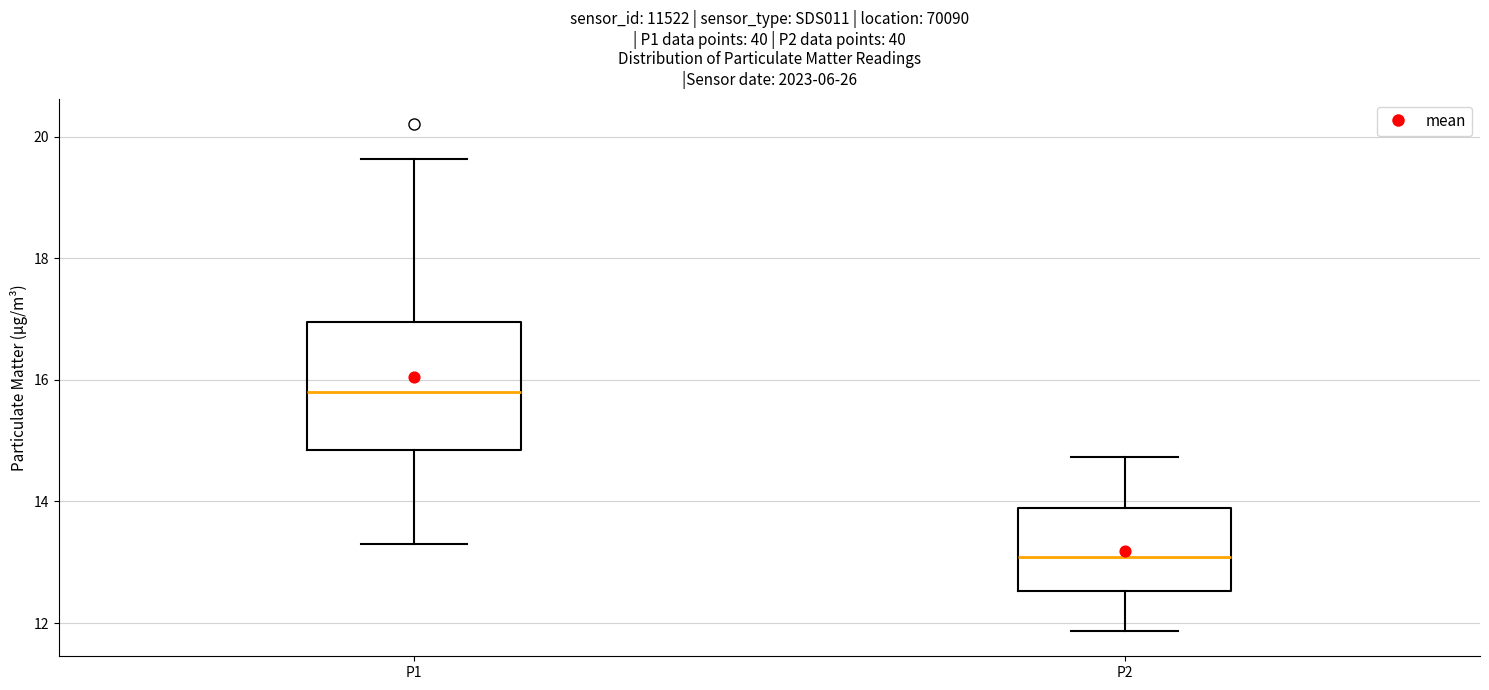

Reading left to right, transcribe this box plot: for each box, give where its median line is, the range the box spans, and where its two whiskers end, as read against the y-axis. The values are not printed on the chart, so give them approximately, as read against the axis.

P1: median 15.8, box 14.8 to 17.0, whiskers 13.4 to 19.6
P2: median 13.0, box 12.6 to 13.8, whiskers 11.8 to 14.8